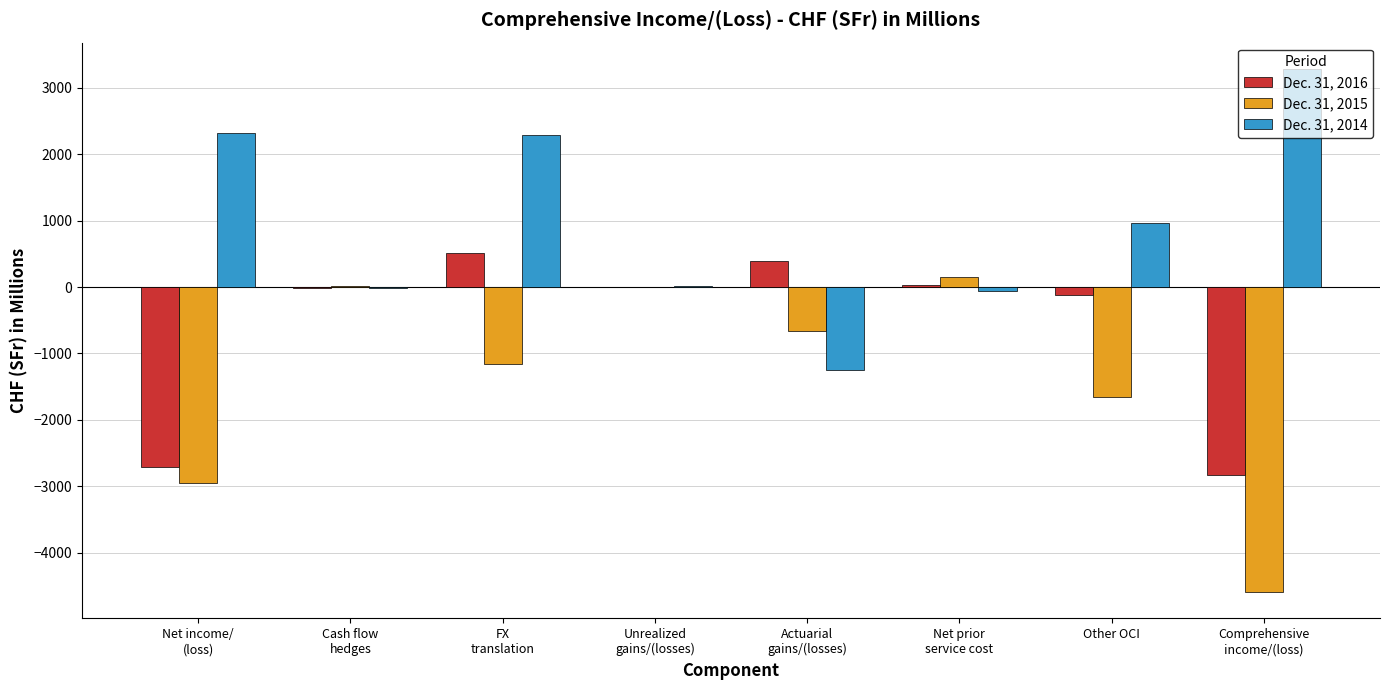

What is the sum of the Dec. 31, 2015 values at FX
translation and Cash flow
hedges?

-1140